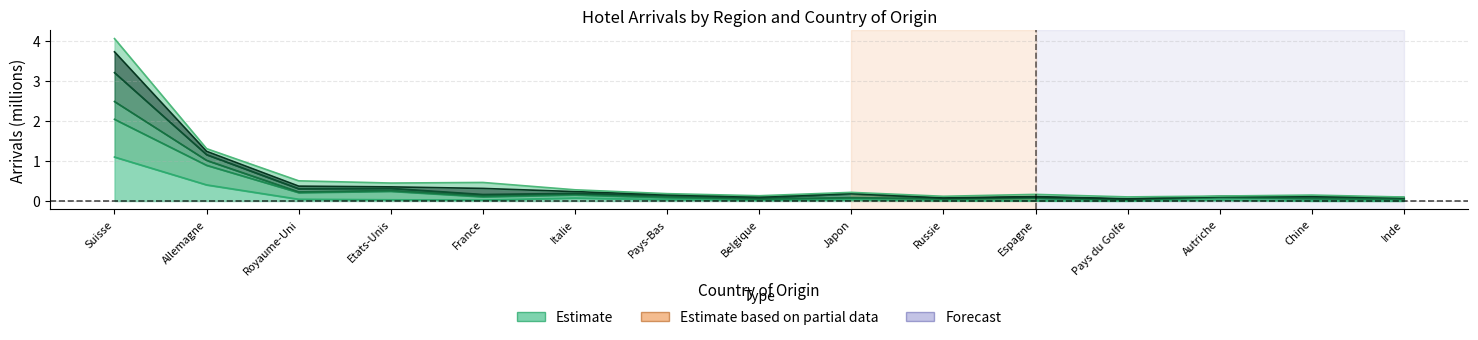

How many interior local peaks does the Arrivees_Zurich series have?

5